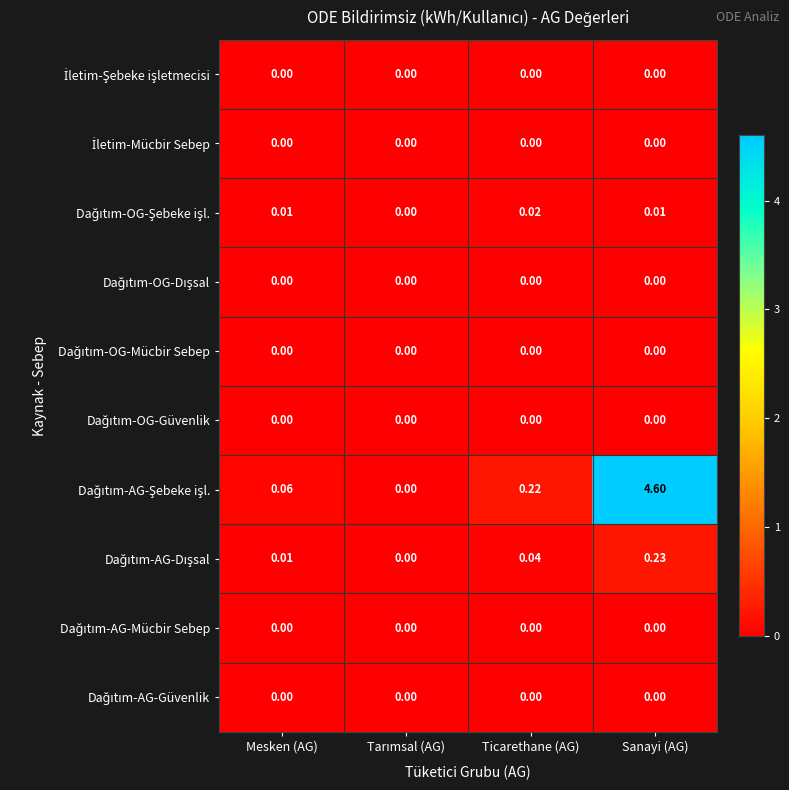

At which category is the sum across all series the highest?

Sanayi (AG)